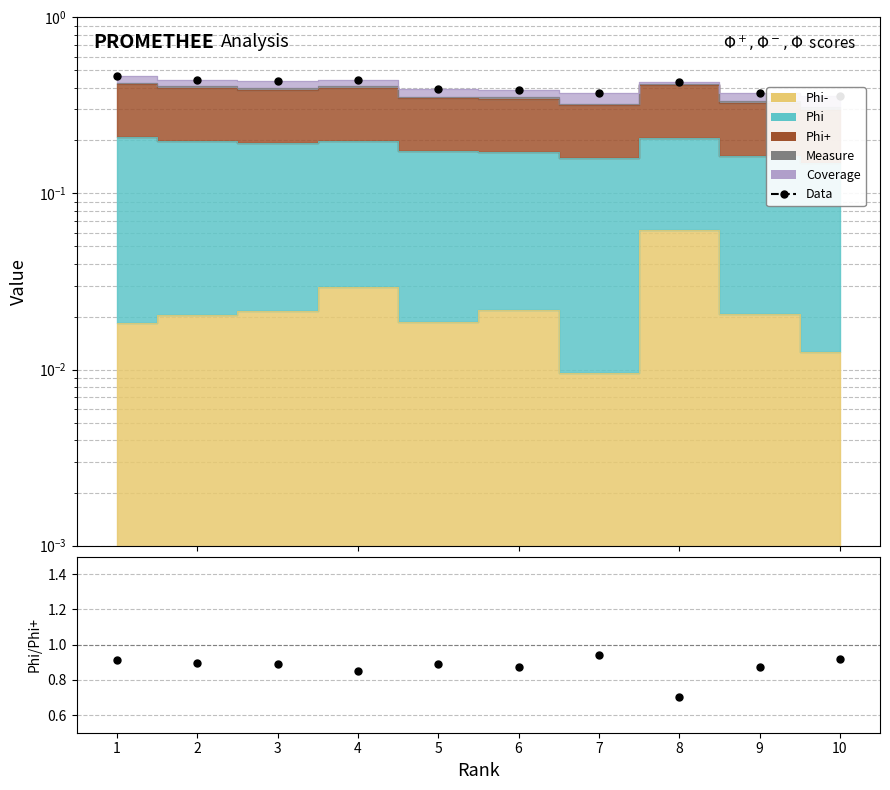

How many lines are shown in the chart?

2